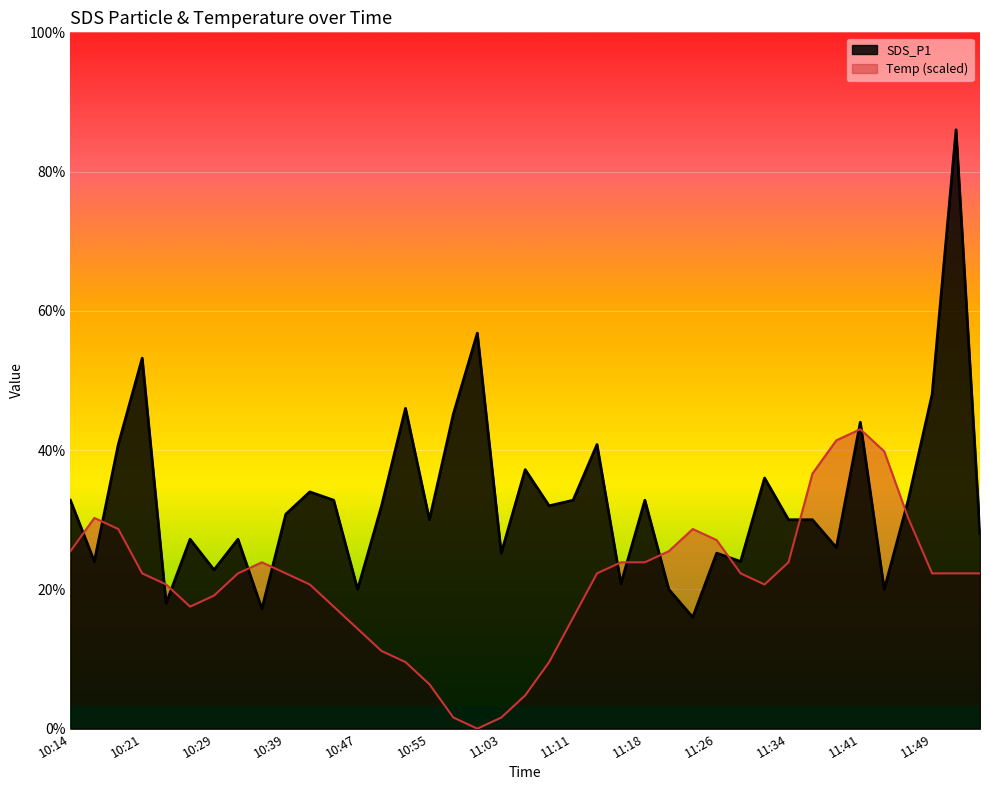

How many values in the Temp series exceed 0?

38